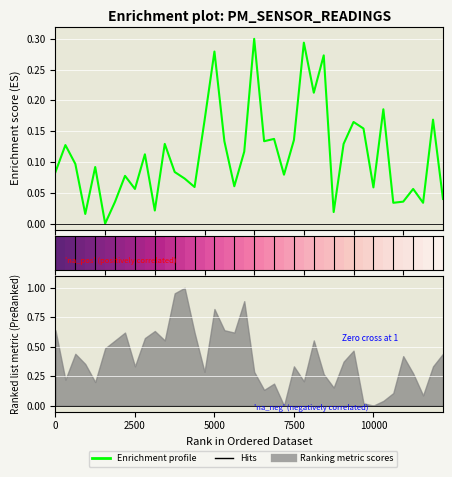

True or false: the data has more than 1 interior local peaks.

True